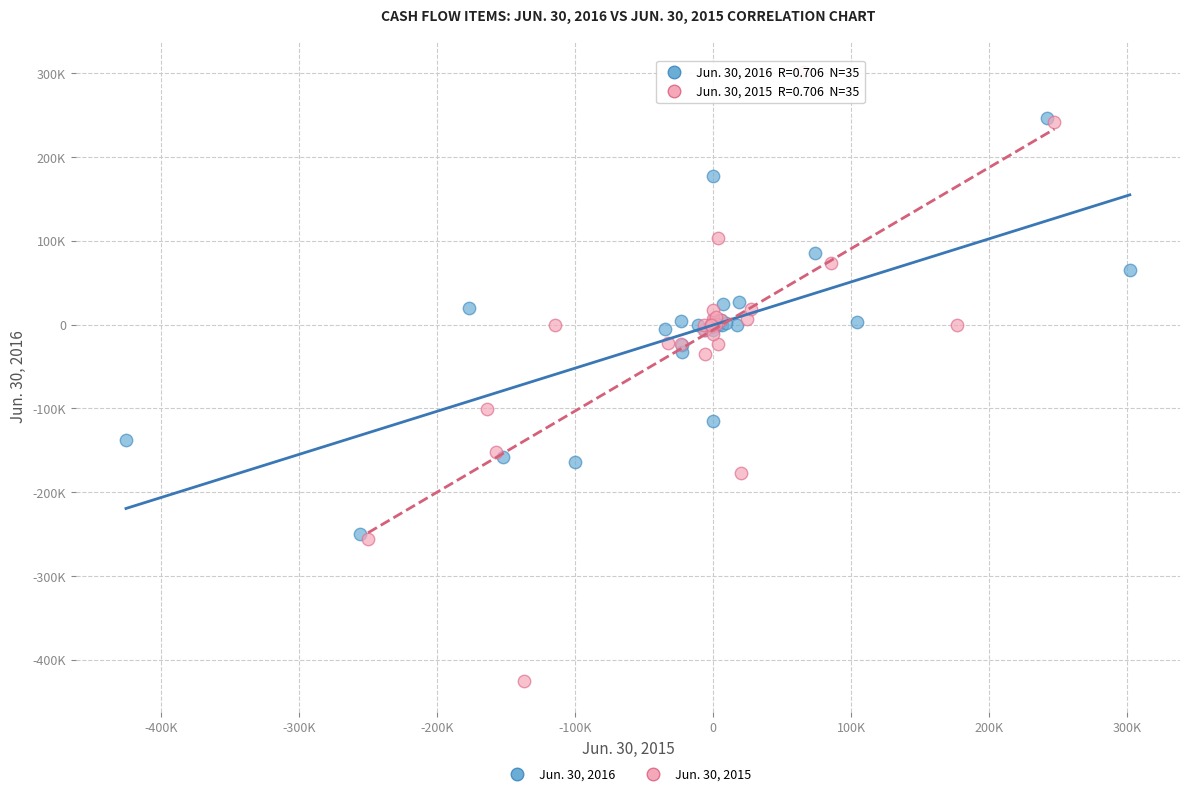

What are all the series names shown in the legend?

Jun. 30, 2016, Jun. 30, 2015